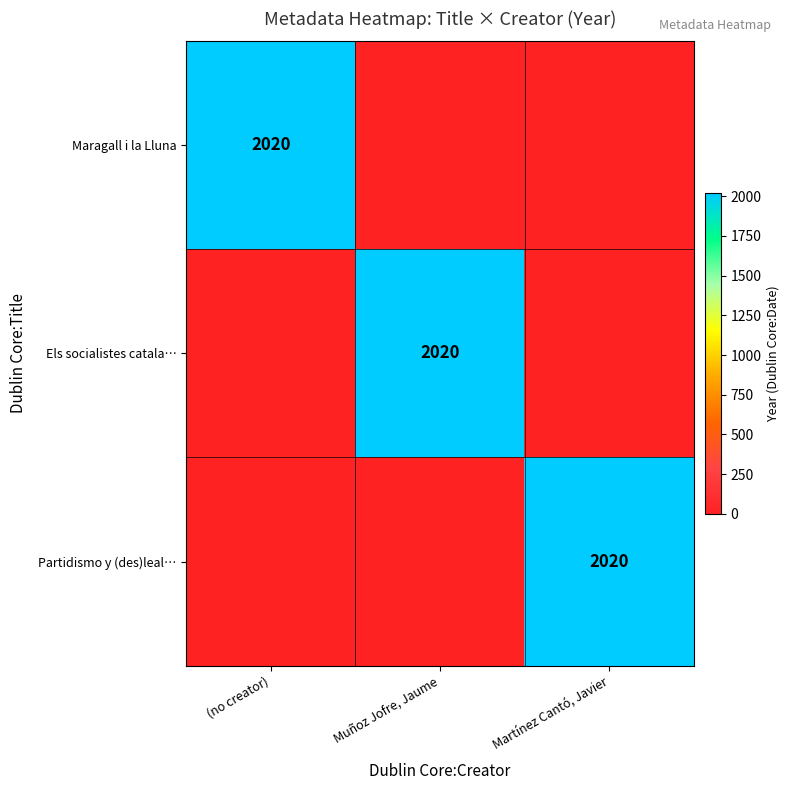

The Partidismo y (des)leal… series shows 2965 at Martínez Cantó, Javier. True or false?

False